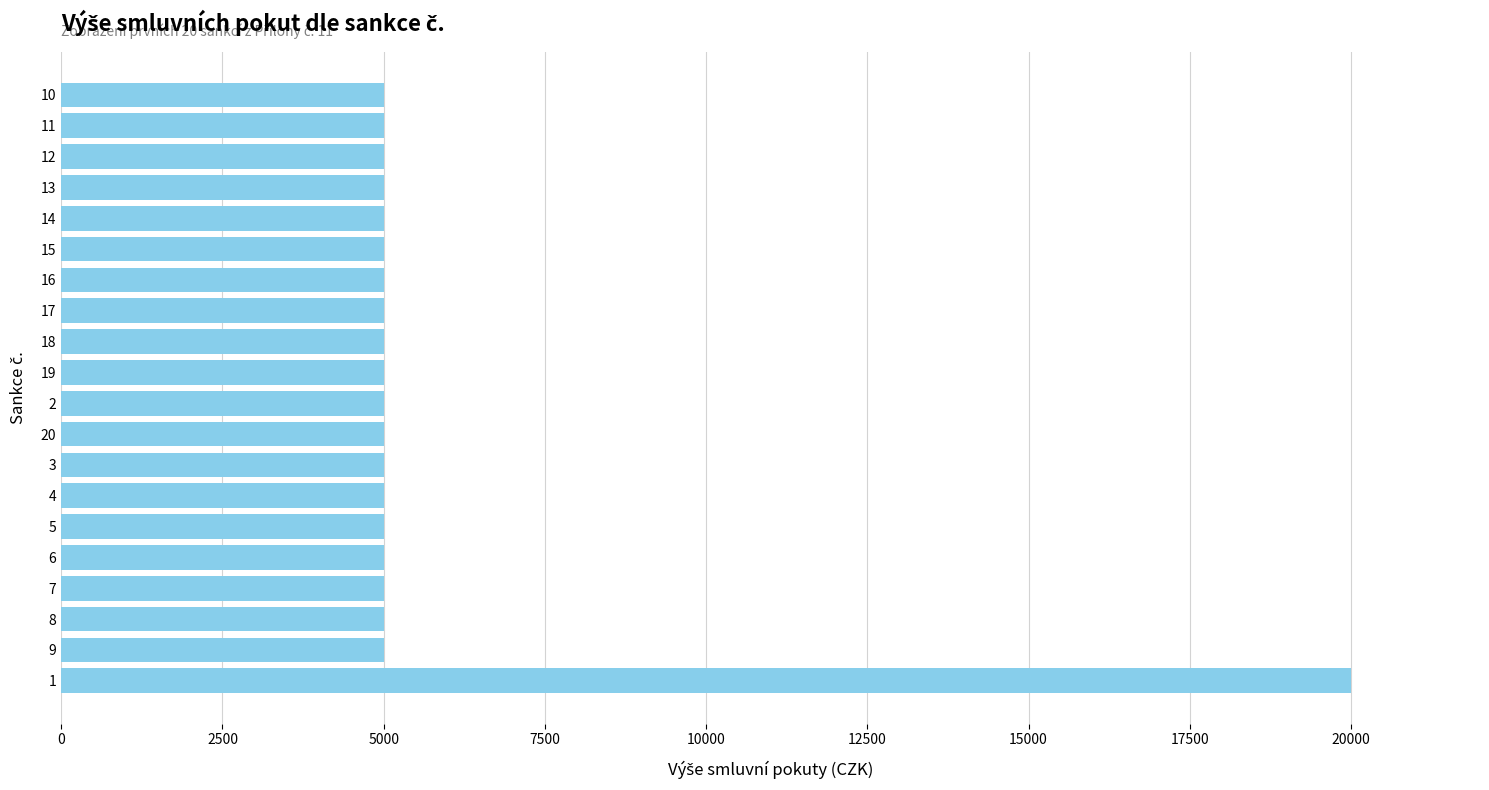

Reading bottom to top, list all the values displayed in this chart.

20000	5000	5000	5000	5000	5000	5000	5000	5000	5000	5000	5000	5000	5000	5000	5000	5000	5000	5000	5000